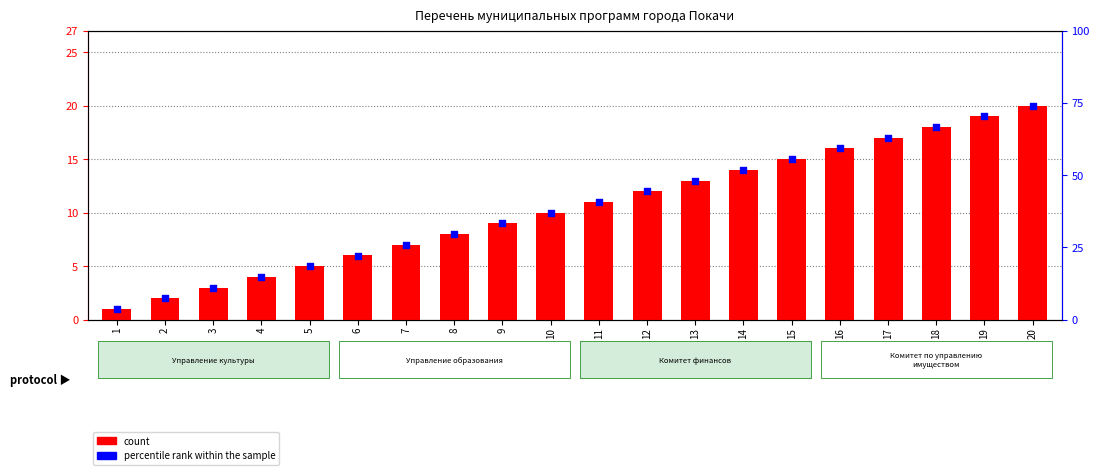

Which series has the widest spread of Y values?

percentile rank within the sample